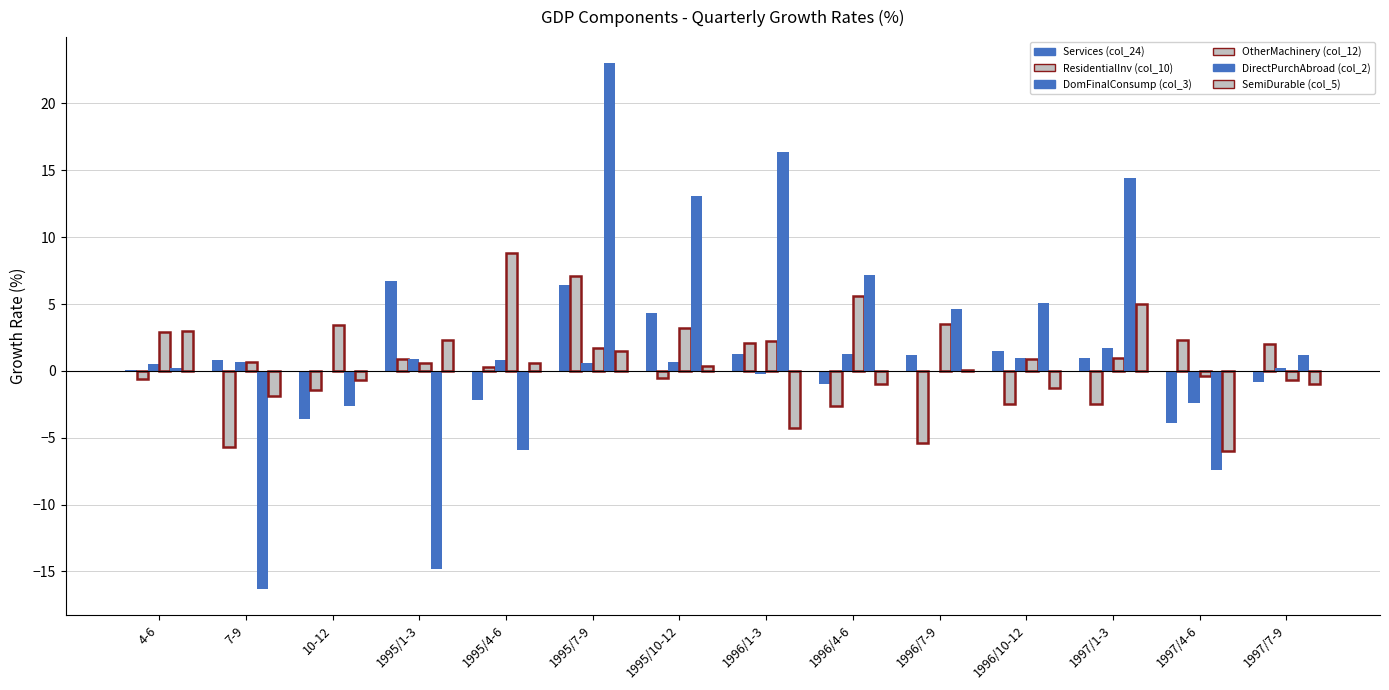

How many groups of bars are there?

14